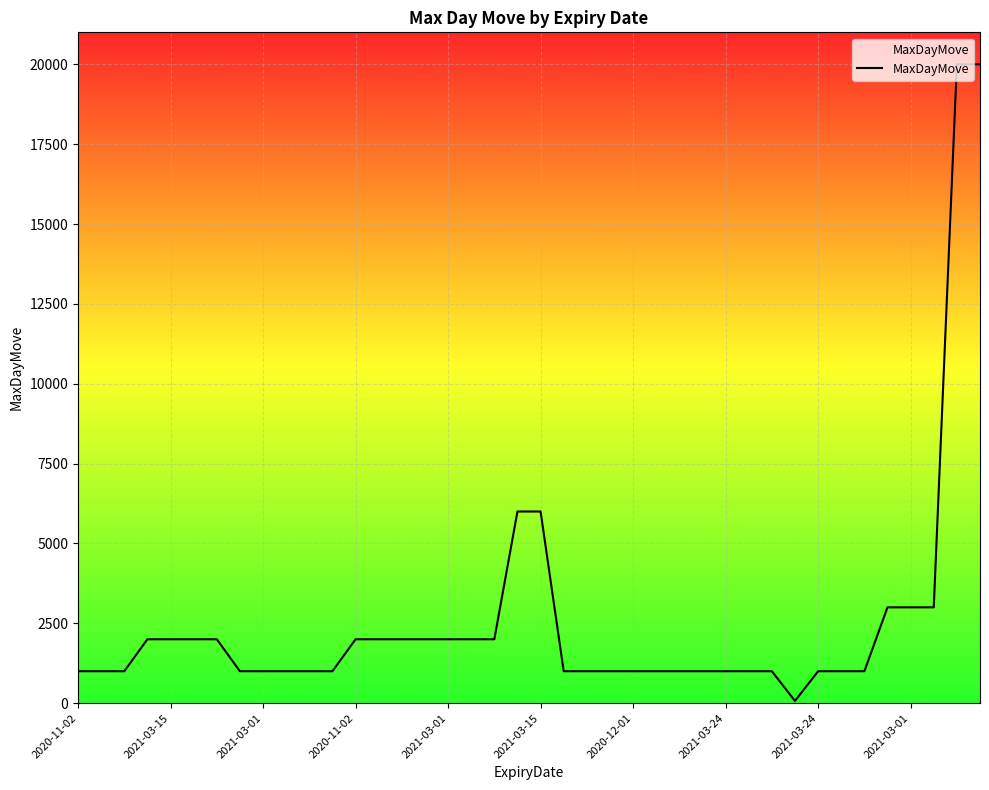

What is the greatest value displayed?

20000